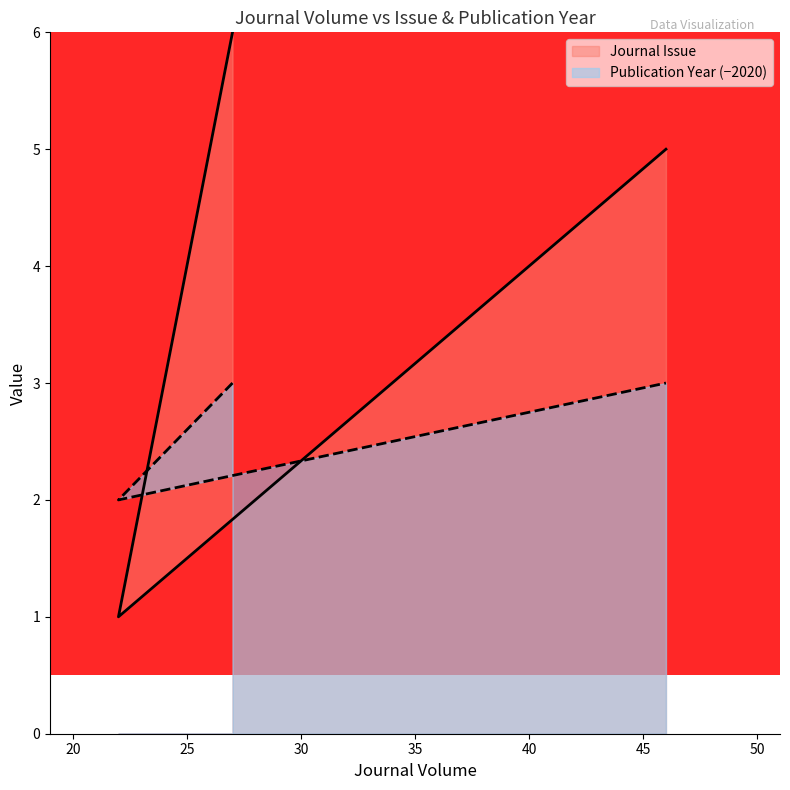

The Journal Issue series shows 4 at 27. True or false?

False